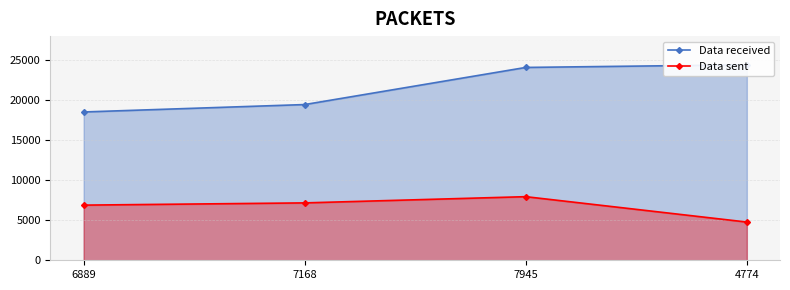

True or false: Data received and Data sent cross at least once.

False